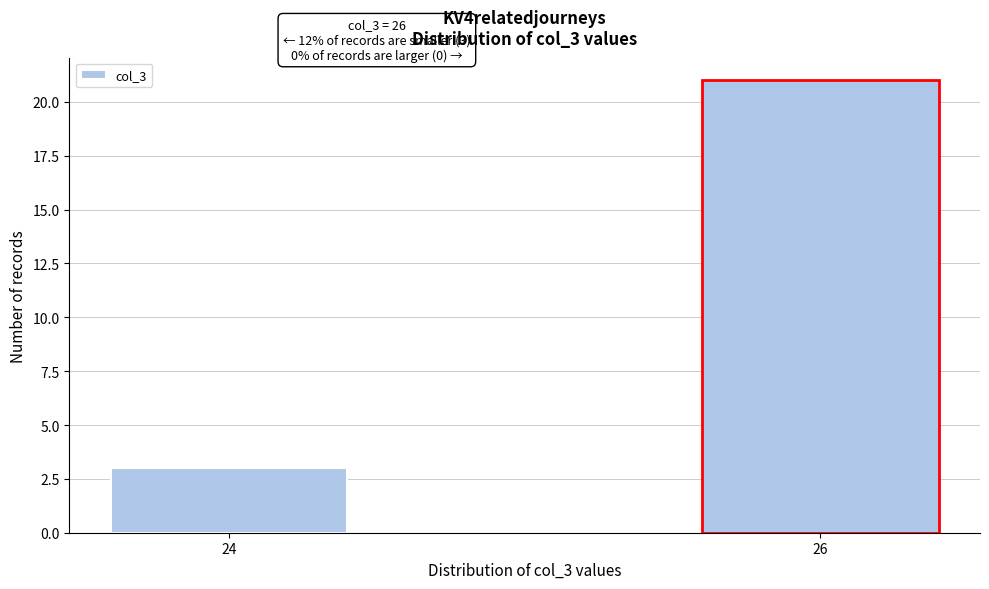

Reading left to right, transcribe all the data shown in this chart.

3	21